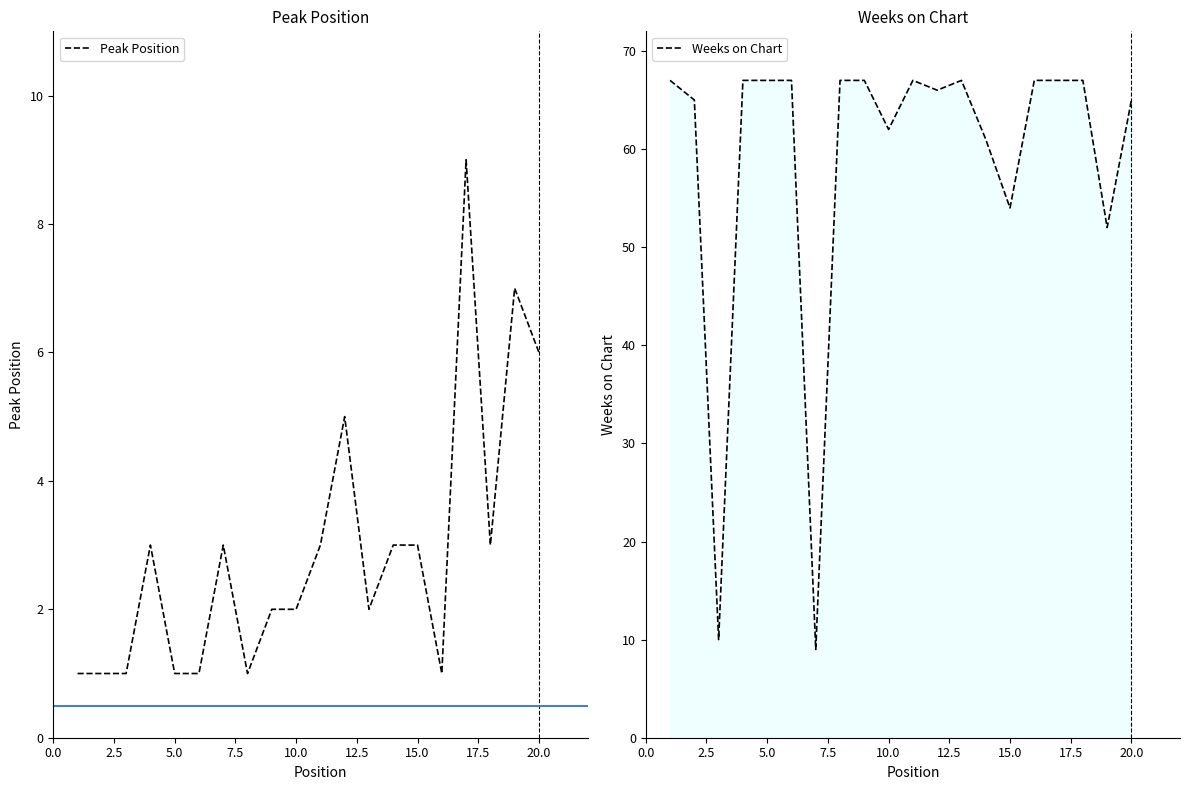

How many lines are shown in the chart?

2